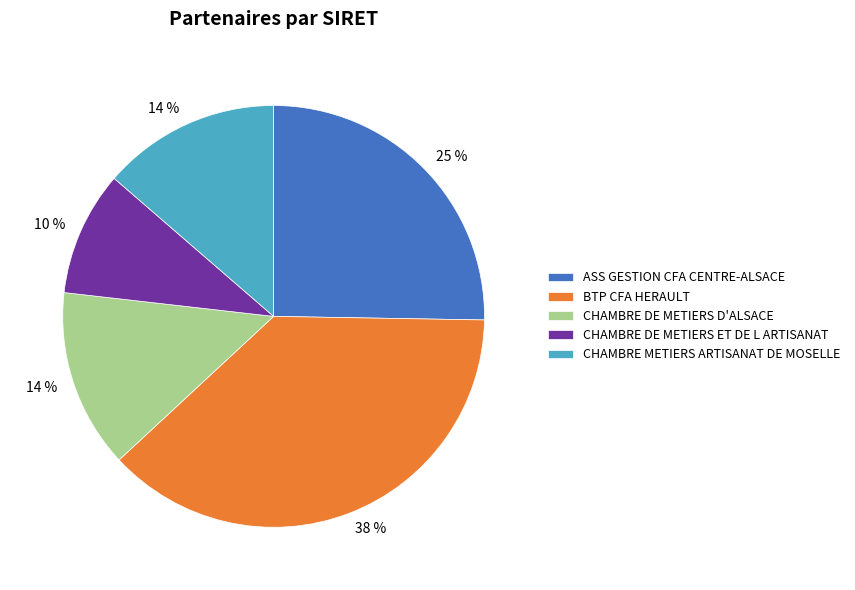

To the nearest percent, what is the difference between the largest and smallest slice percentages?

28%